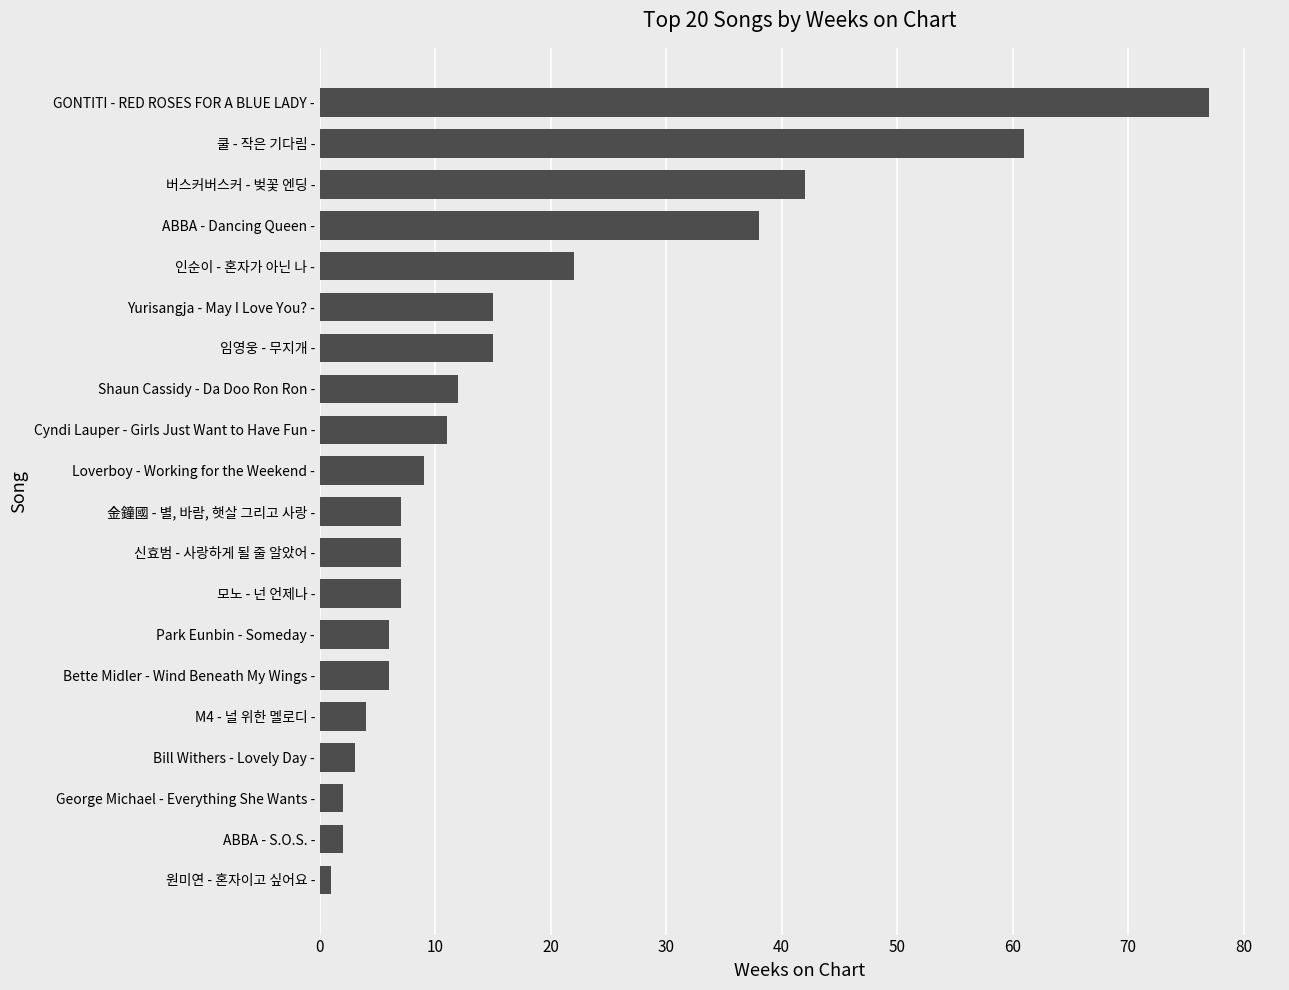

What is the difference between the maximum and second lowest values?

75